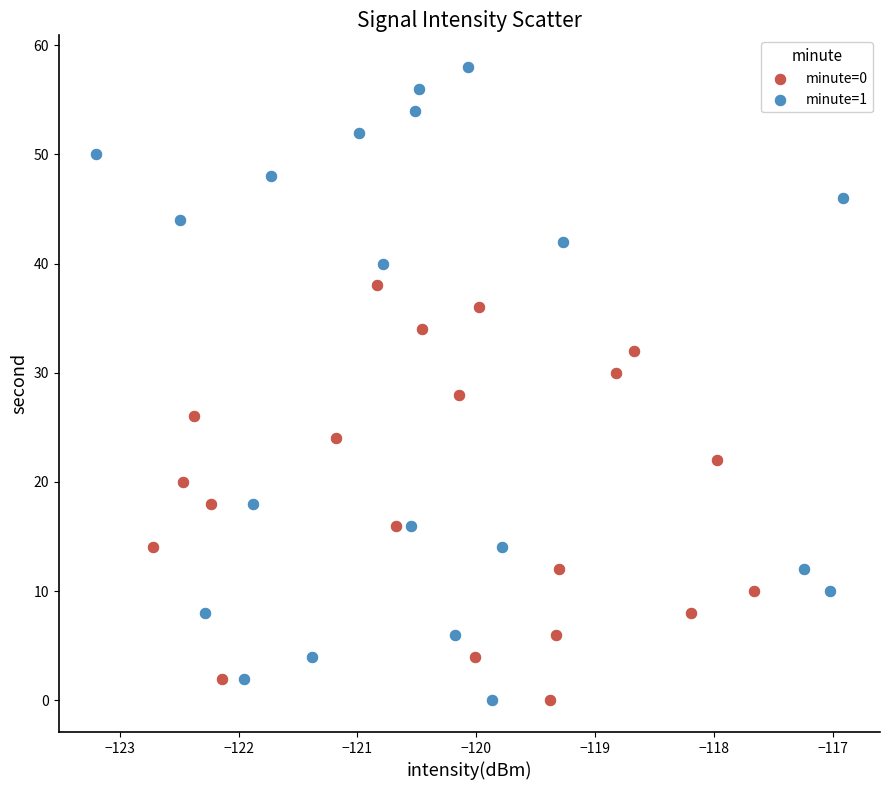

Which series contains the highest Y value?

minute=1